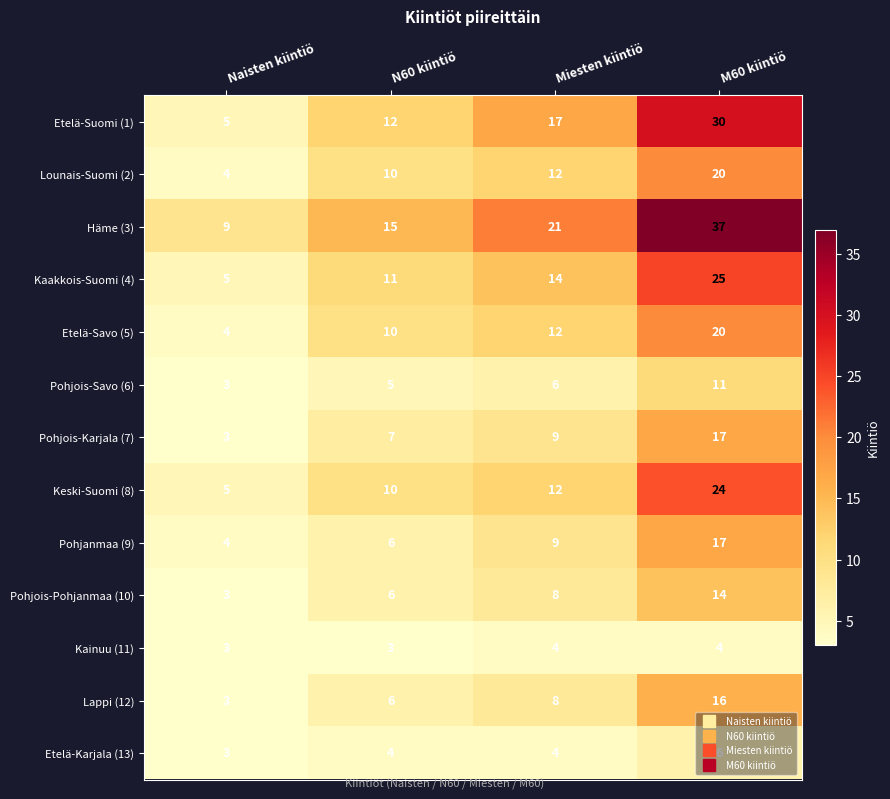

What is the approximate value of Etelä-Karjala (13) at Miesten kiintiö?

4